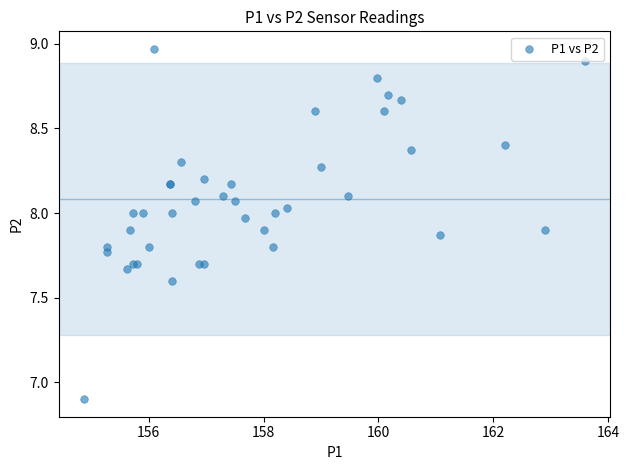

What Y value in the scatter plot is closest to 7?

6.9